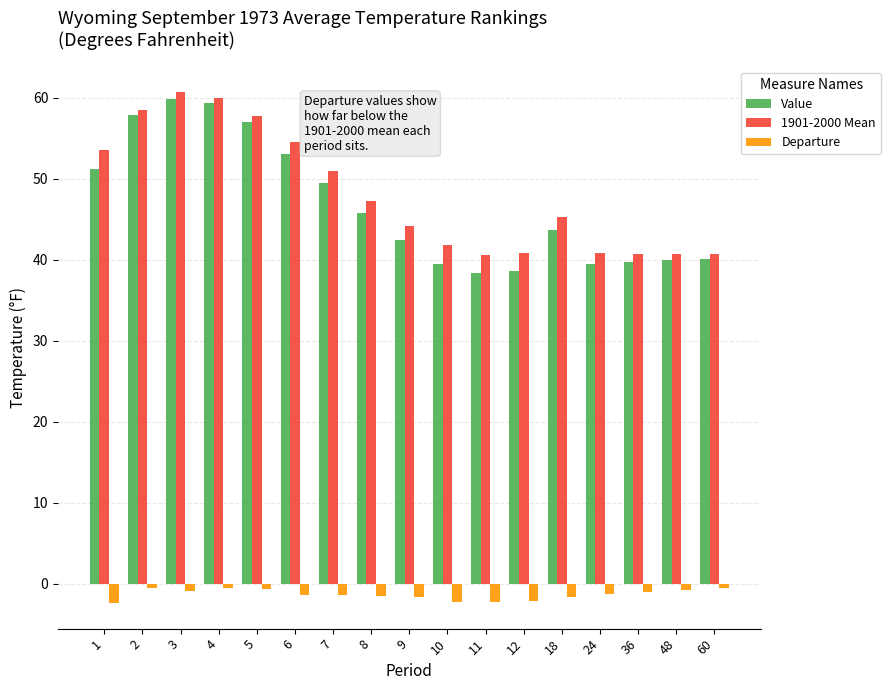

Between 7 and 18, which series saw the biggest shift?

Value